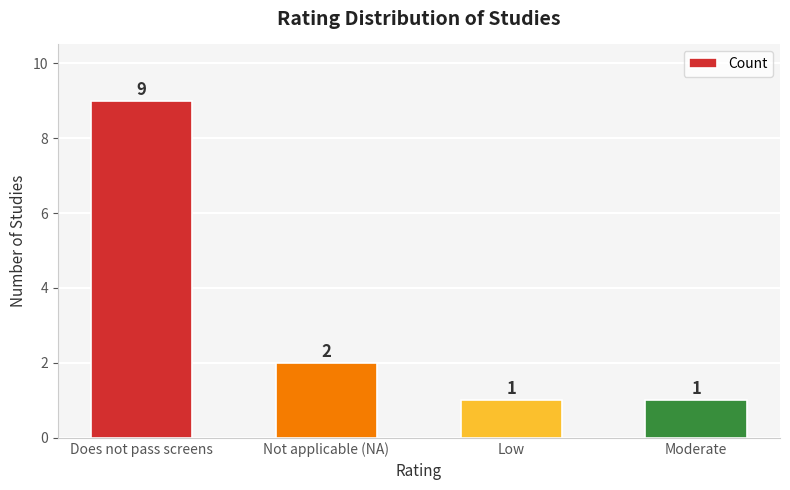

Reading right to left, list all the values displayed in this chart.

Moderate=1	Low=1	Not applicable (NA)=2	Does not pass screens=9